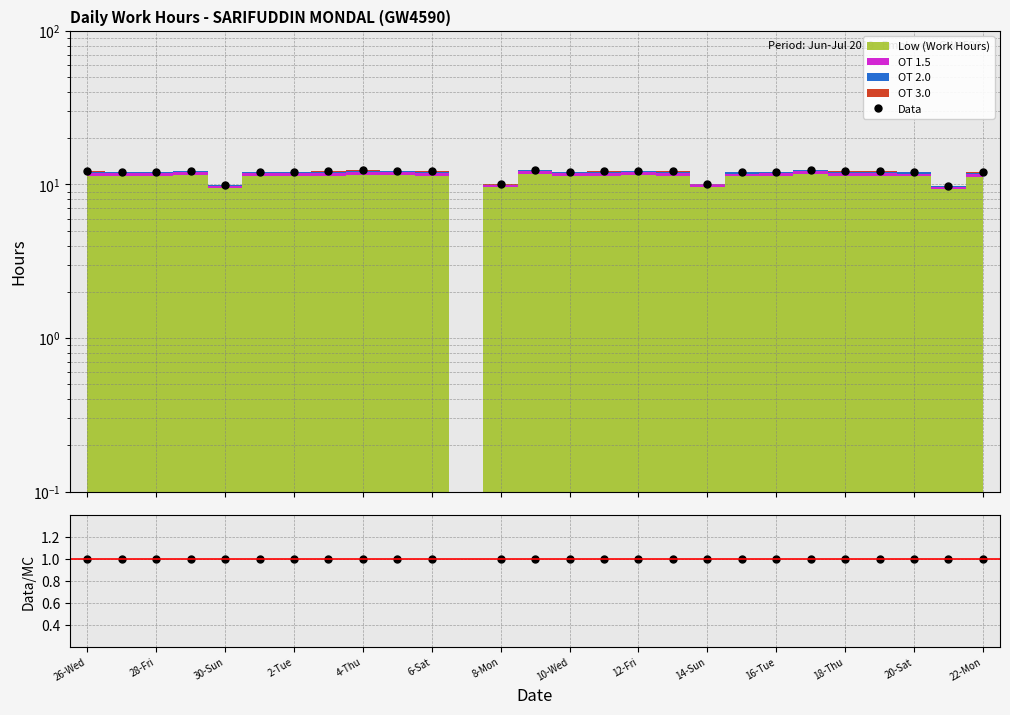

How many data points does each series have?

27